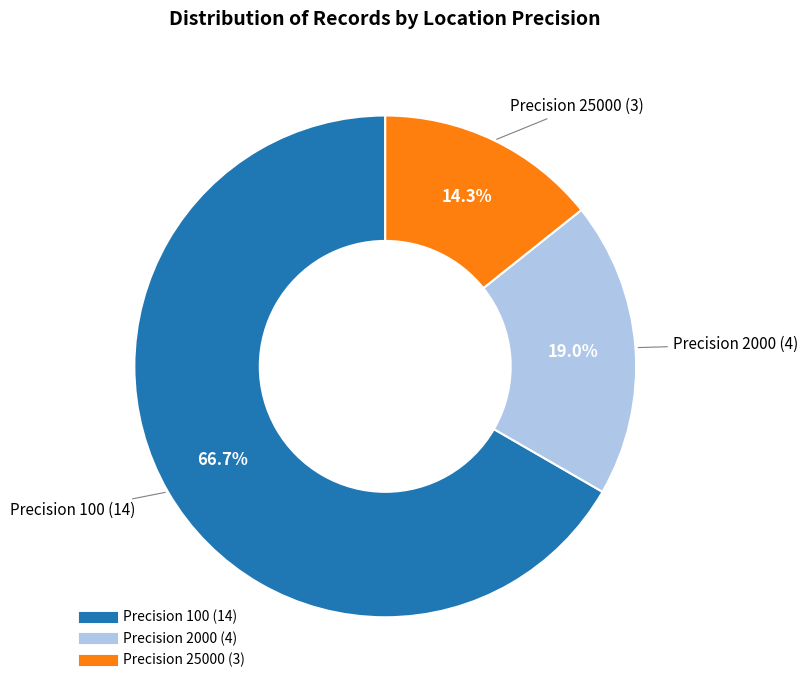

Does any single category account for the majority?

Yes